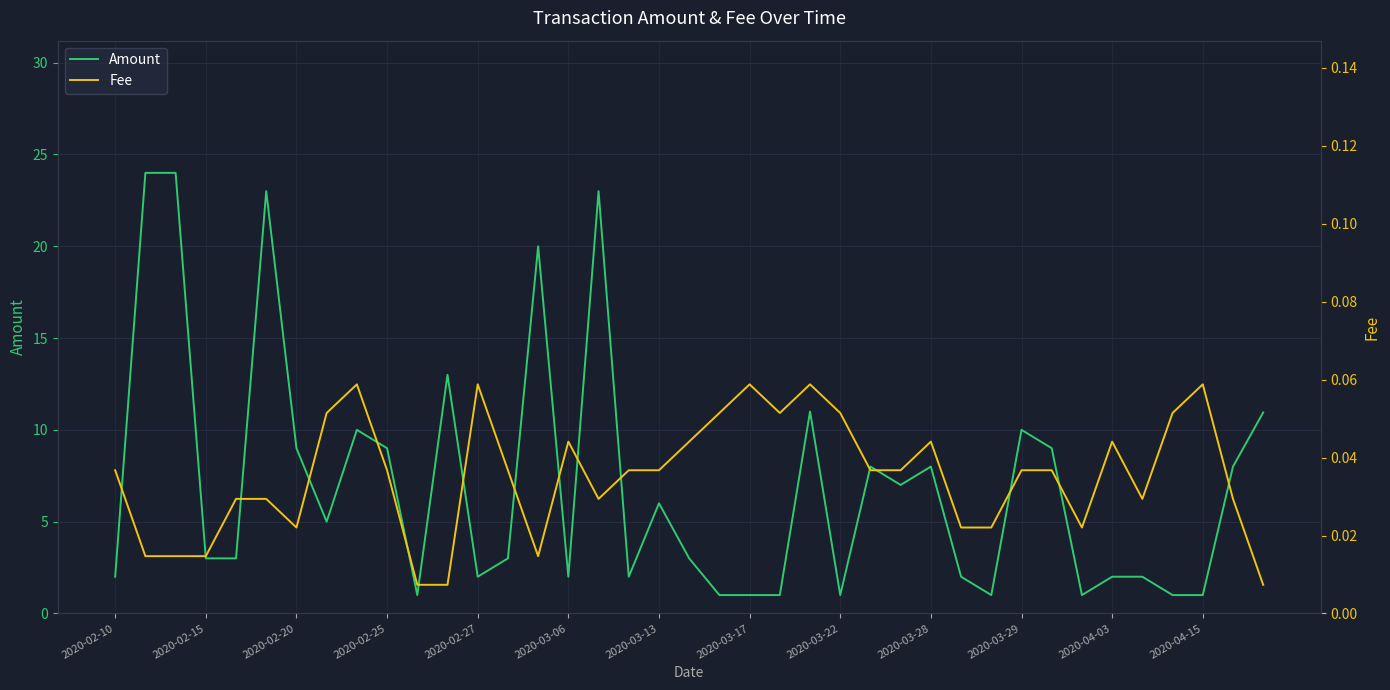

List the series in order of their overall mean, lowest first.

Fee, Amount